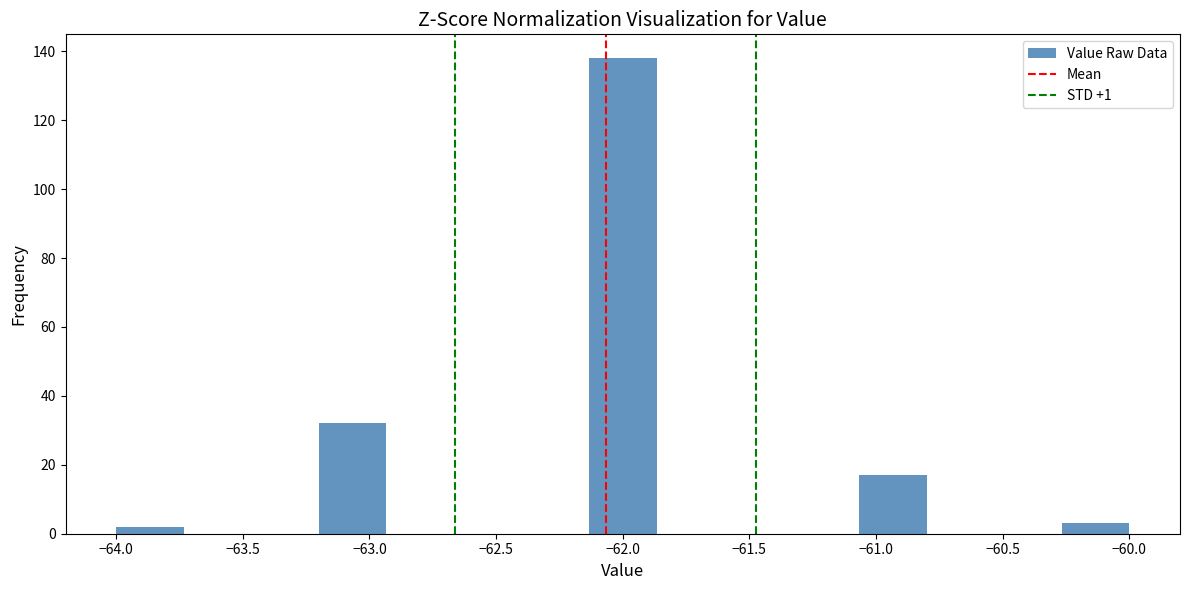

Reading left to right, list every bar in this chart as the range it spans on the x-axis followed by its height. Neither the bar edges nor the heights are printed on the chart, so give them approximately, as read against the axes.

-64.00 to -63.75: 2
-63.75 to -63.45: 0
-63.45 to -63.20: 0
-63.20 to -62.95: 32
-62.95 to -62.65: 0
-62.65 to -62.40: 0
-62.40 to -62.15: 0
-62.15 to -61.85: 138
-61.85 to -61.60: 0
-61.60 to -61.35: 0
-61.35 to -61.05: 0
-61.05 to -60.80: 18
-60.80 to -60.55: 0
-60.55 to -60.25: 0
-60.25 to -60.00: 4